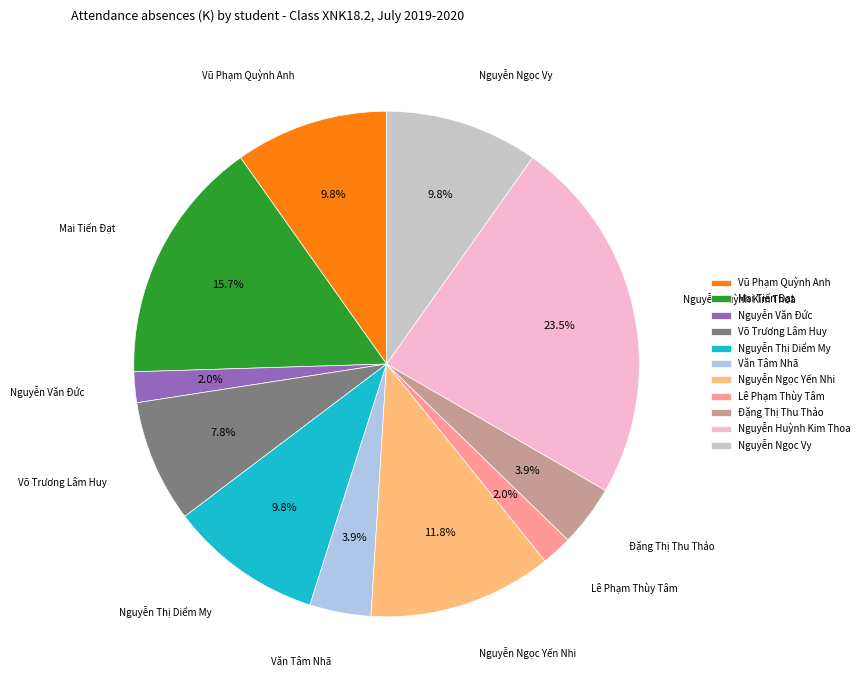

Count the number of slices in the pie.

11